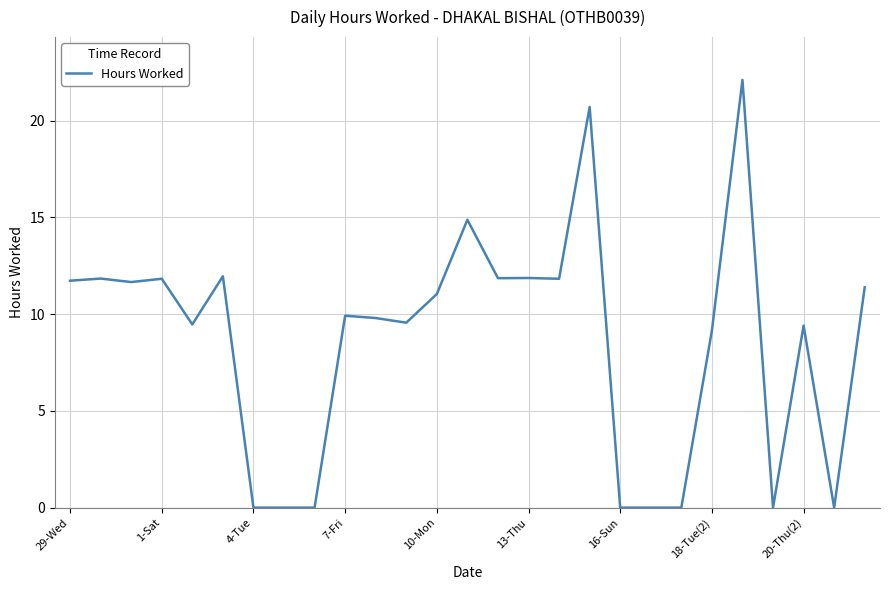

What is the difference between the maximum and minimum values?

22.1